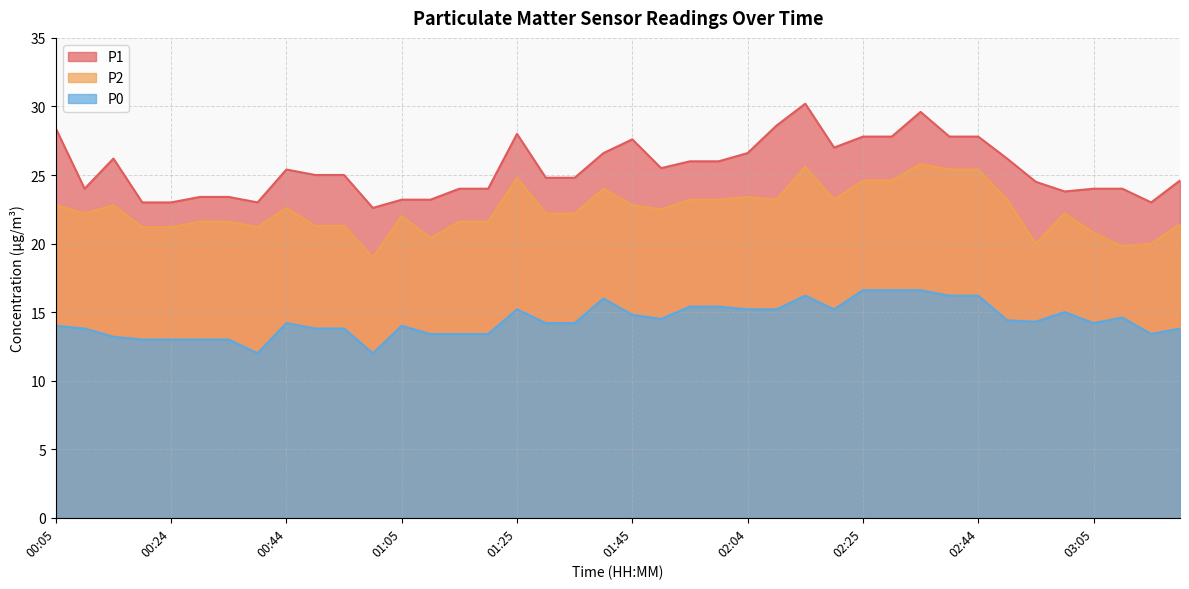

Which has a higher value, 01:59 or 01:00?

01:59